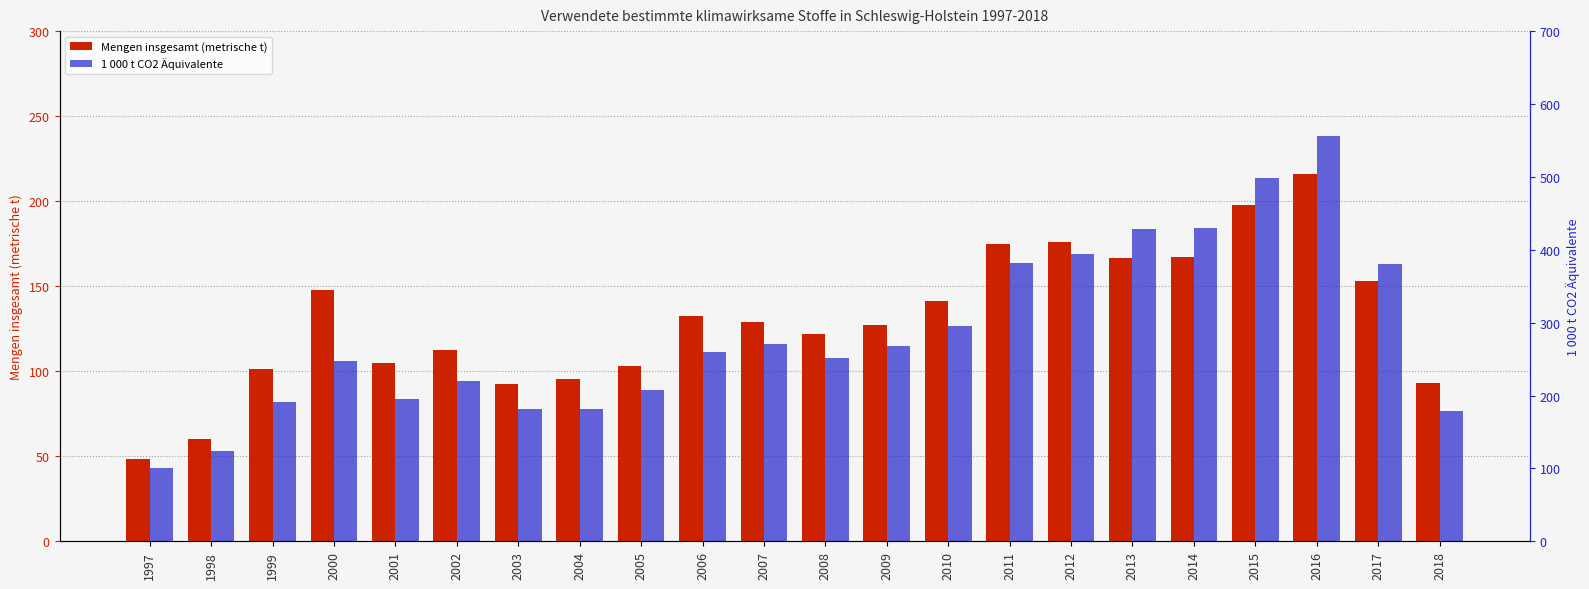

Read the 1 000 t CO2 Äquivalente value at 2006.

259.3